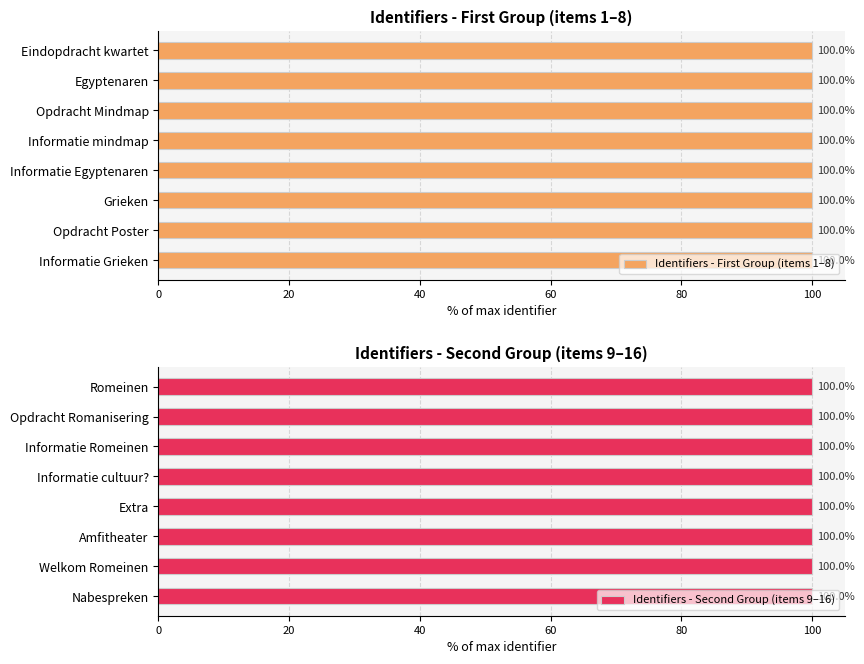

Count the Identifiers - First Group (items 1–8) values in the range 99 to 100.

8